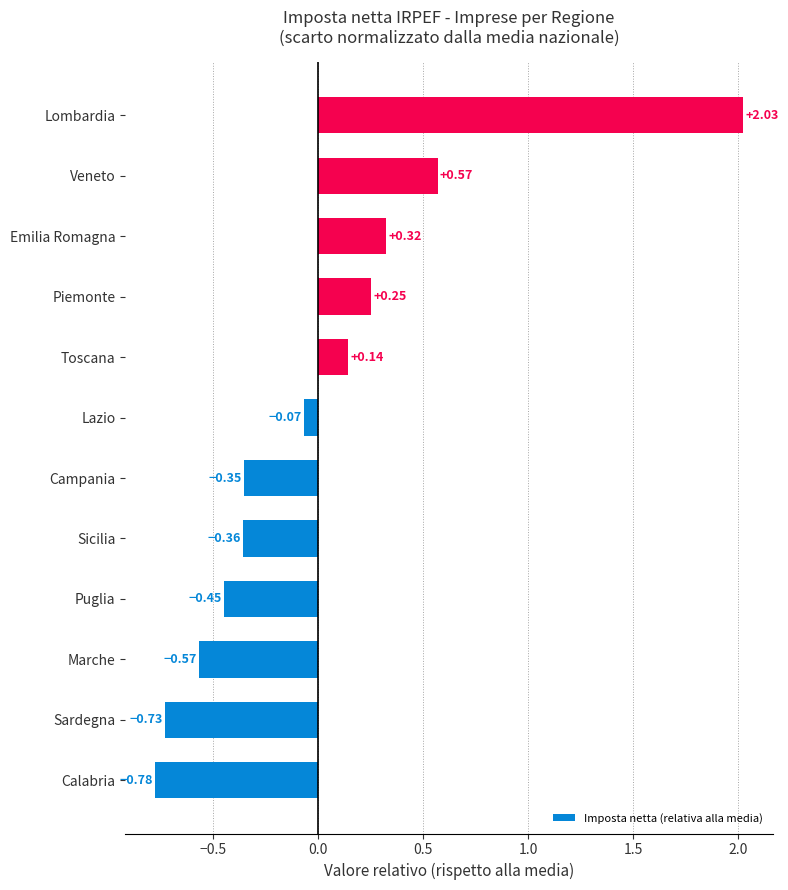

At which category does the chart reach its peak across all series?

Lombardia